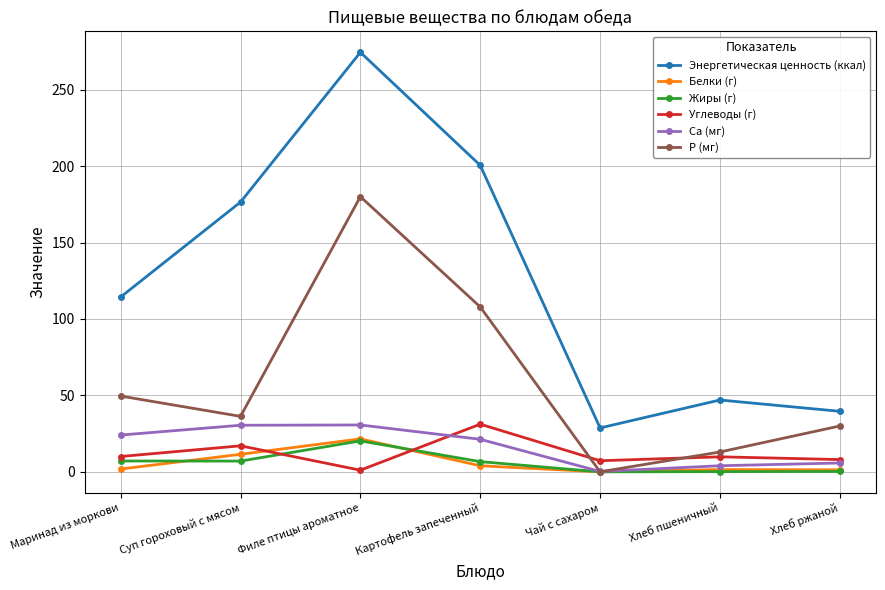

At which category does Энергетическая ценность (ккал) reach its first local peak?

Филе птицы ароматное